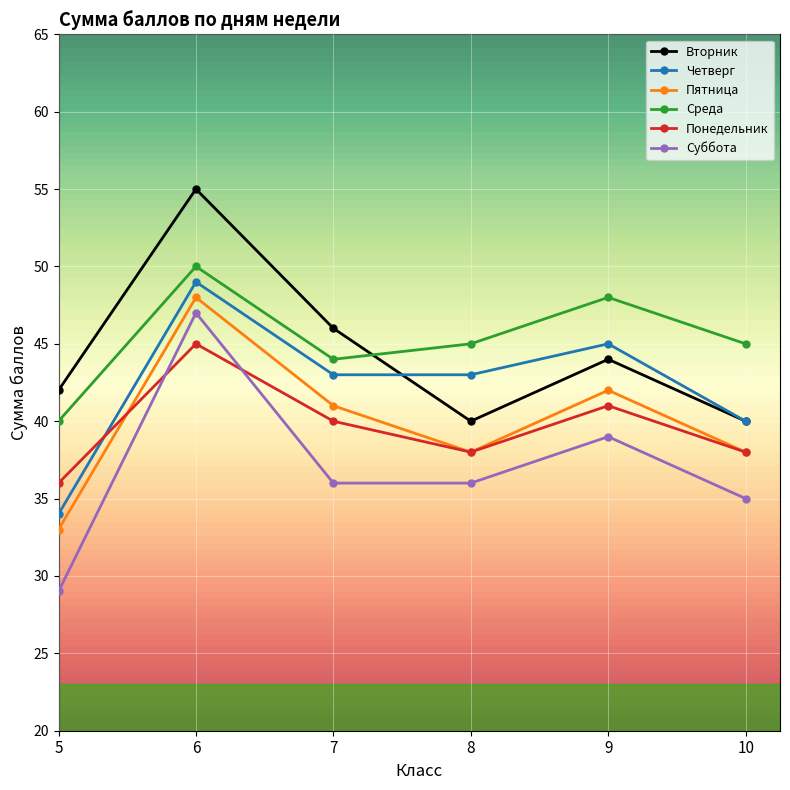

Is the value of Пятница at 10 greater than the value of Вторник at 9?

No